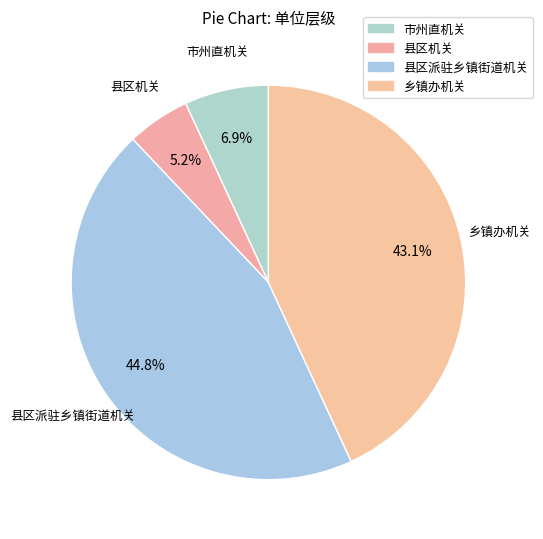

Between 市州直机关 and 乡镇办机关, which is larger?

乡镇办机关